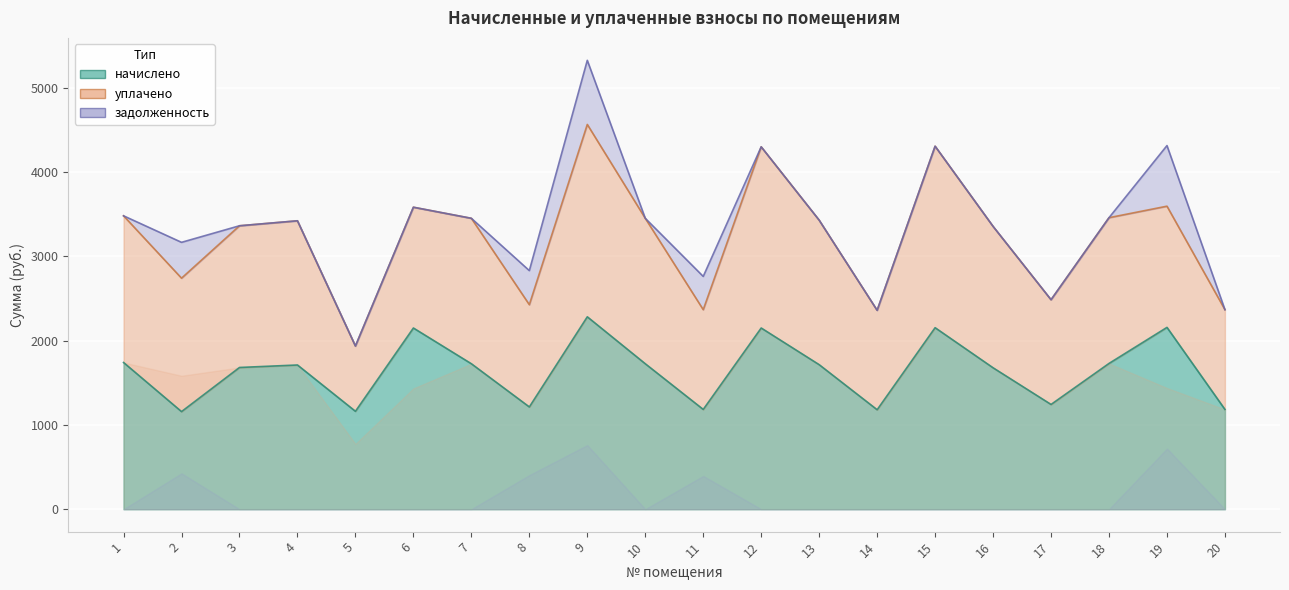

What is the difference between the second highest and minimum values in the уплачено series?

1378.9